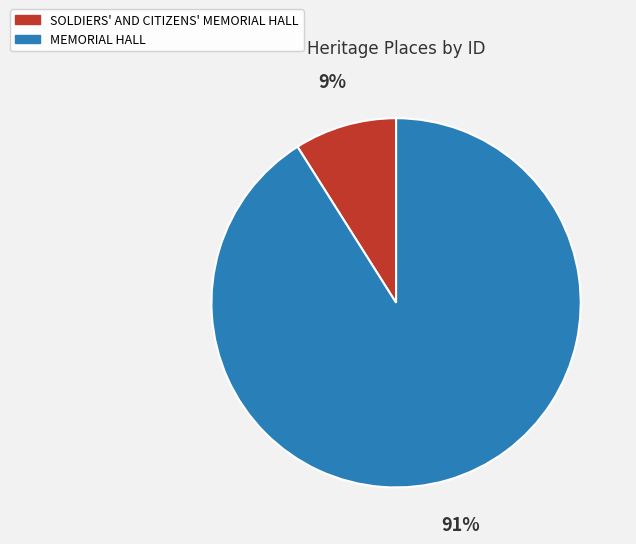

Does SOLDIERS' AND CITIZENS' MEMORIAL HALL account for over 50% of the chart?

No